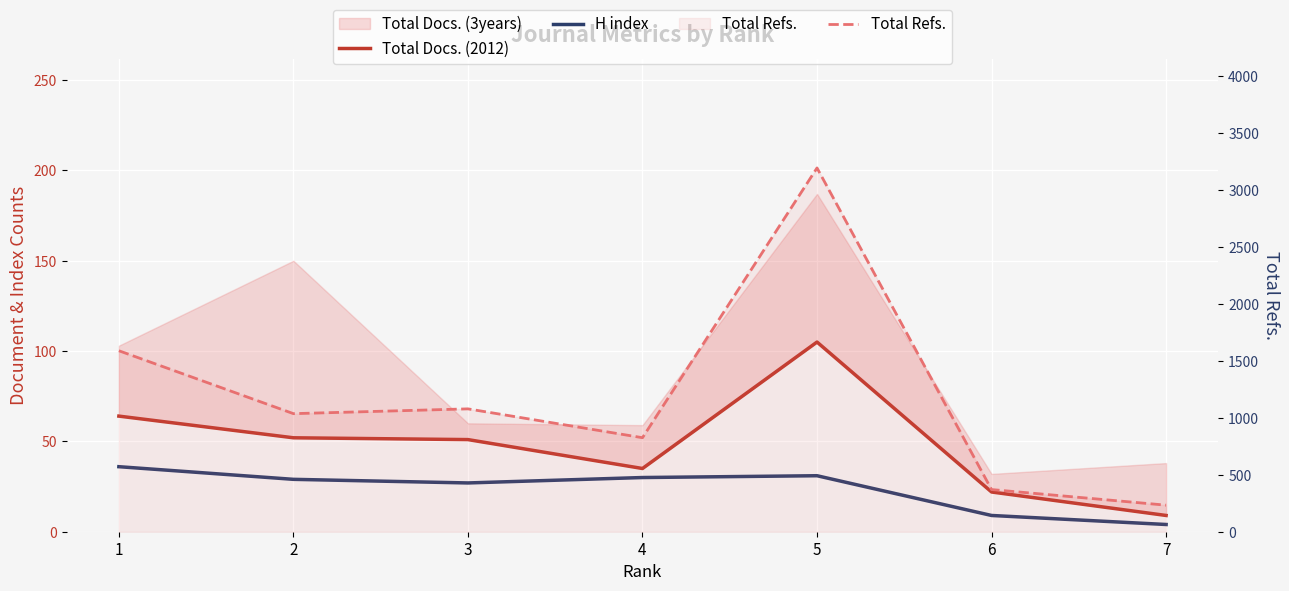

True or false: Total Docs. (2012) and Total Refs. cross at least once.

False